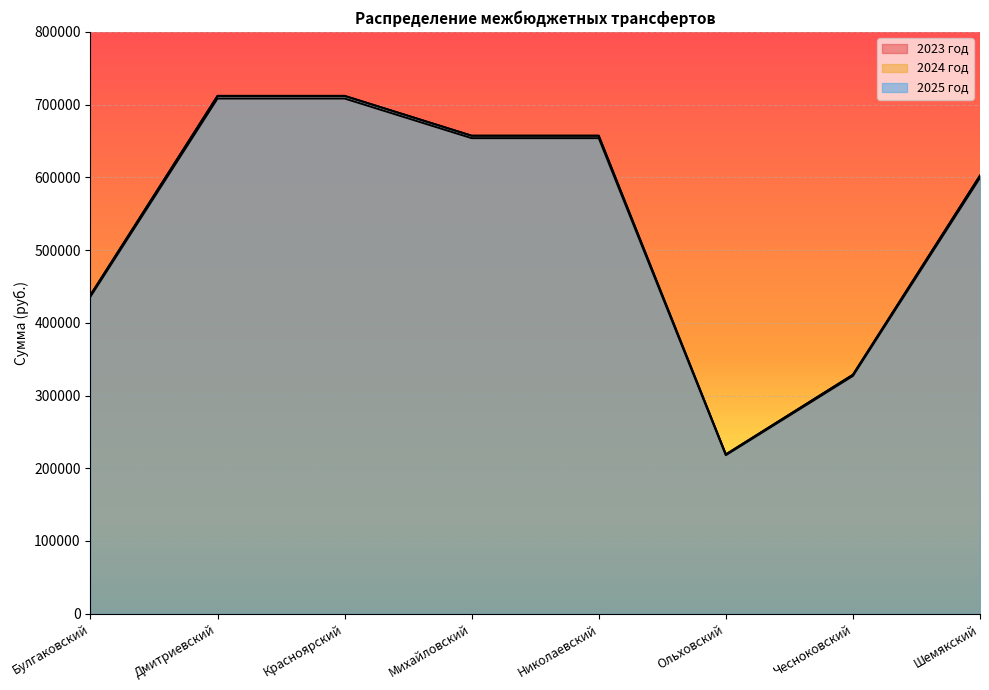

How many interior local valleys does the 2025 год series have?

1